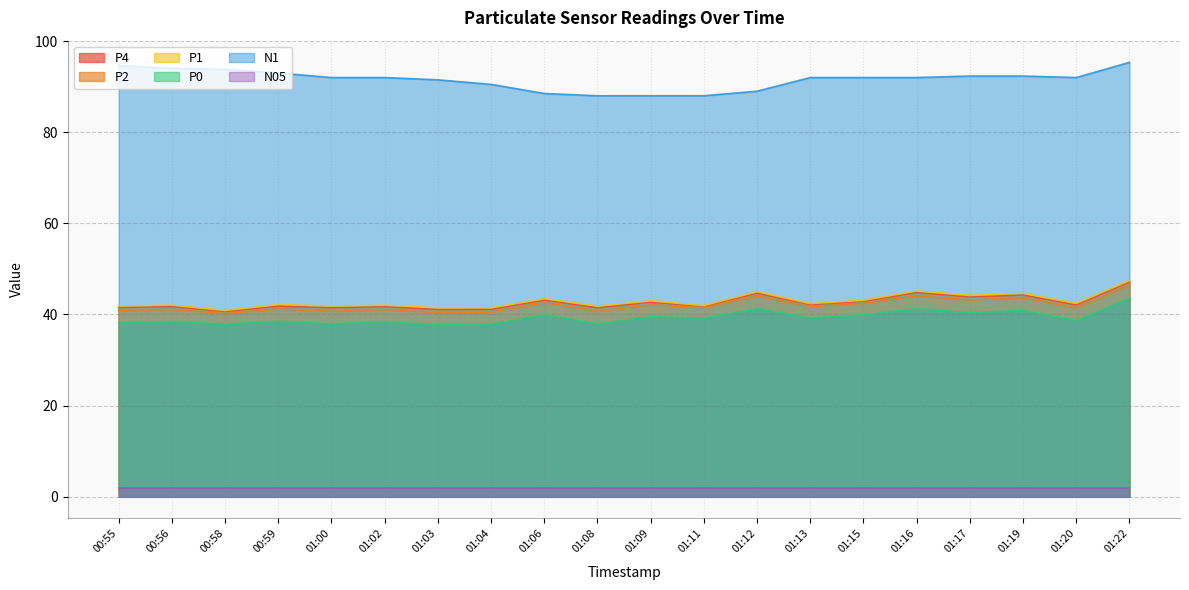

Is it true that P2 equals 69.8 at 00:58?

False